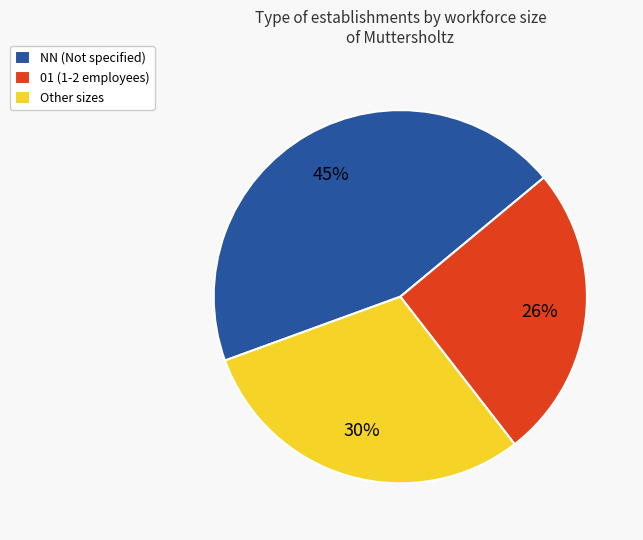

Which has a higher value, NN (Not specified) or 01 (1-2 employees)?

NN (Not specified)